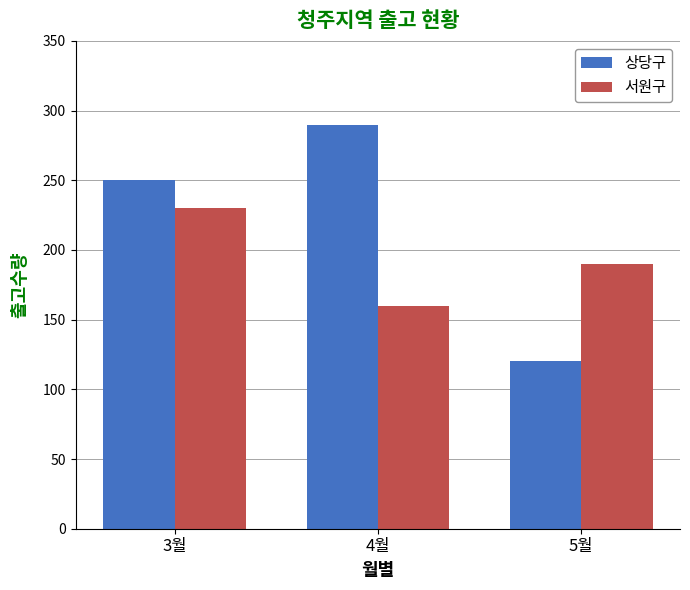

Which series has the largest range (max minus min)?

상당구